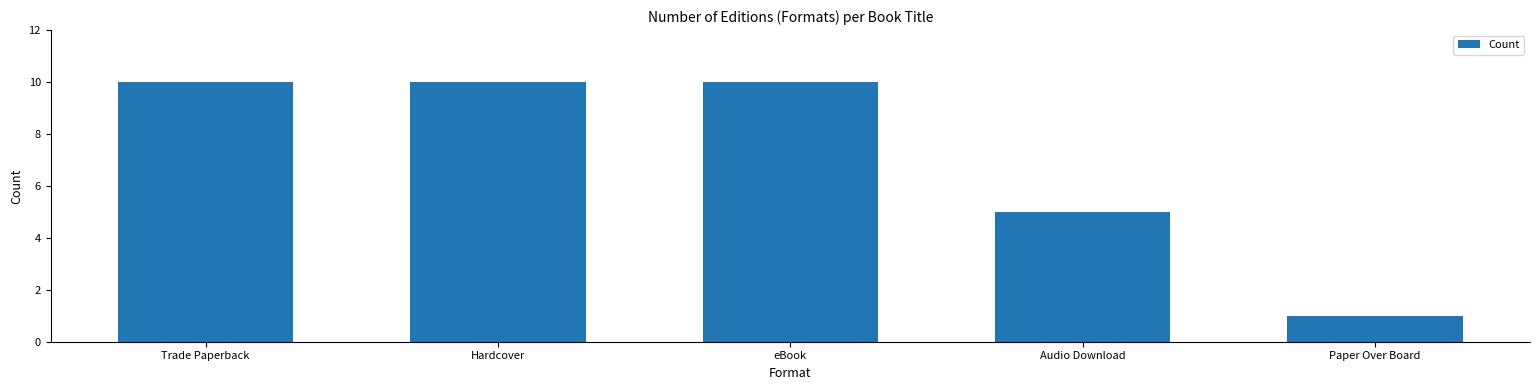

How many data points does each series have?

5